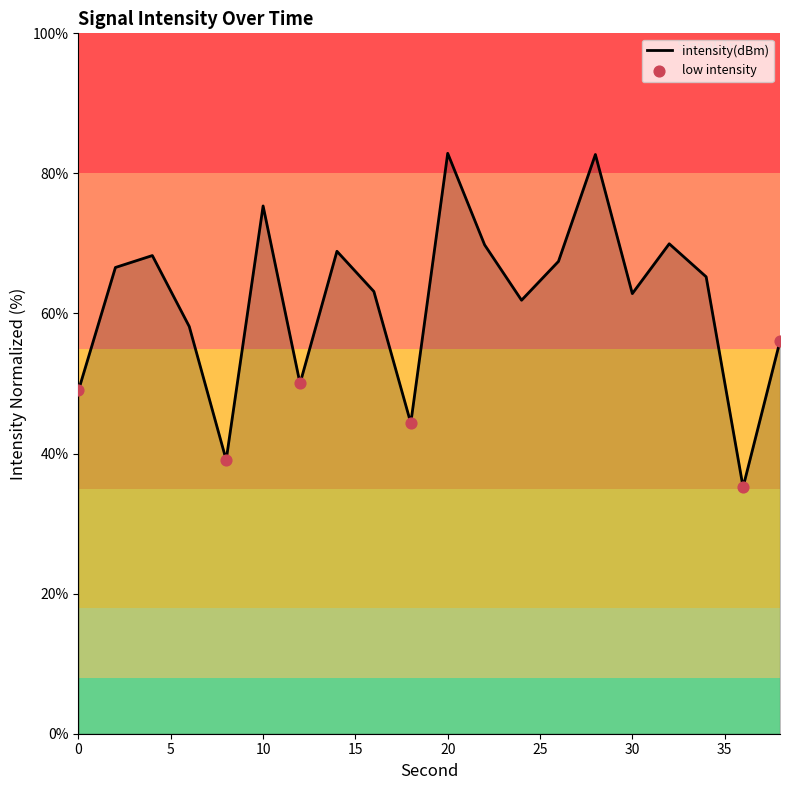

What is the greatest value displayed?

82.9